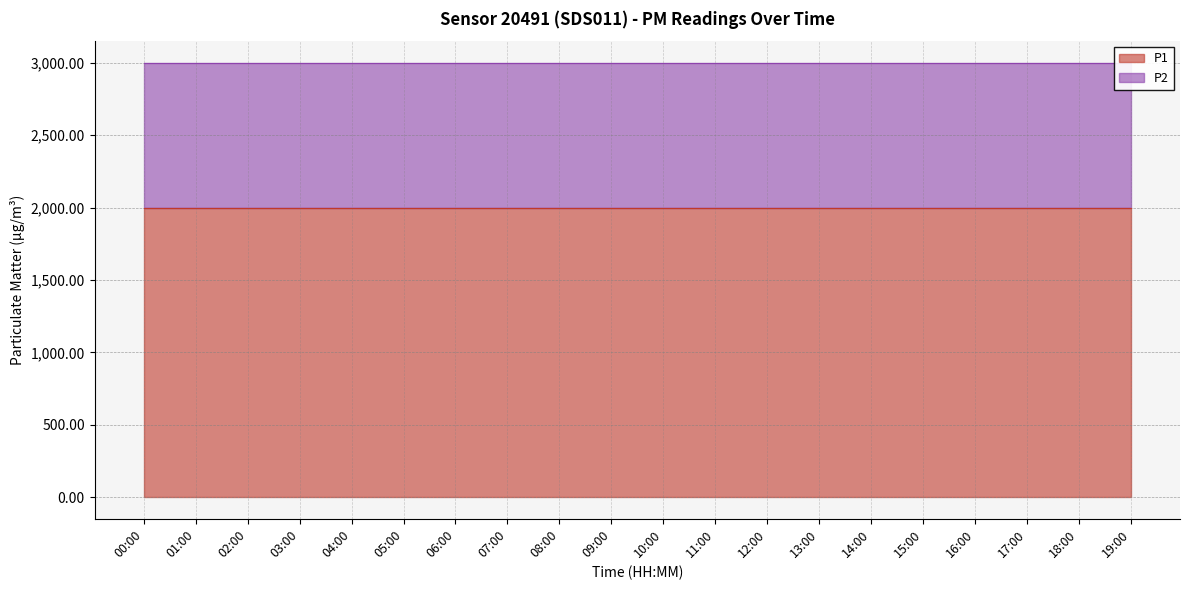

True or false: P2 and P1 intersect in this chart.

False